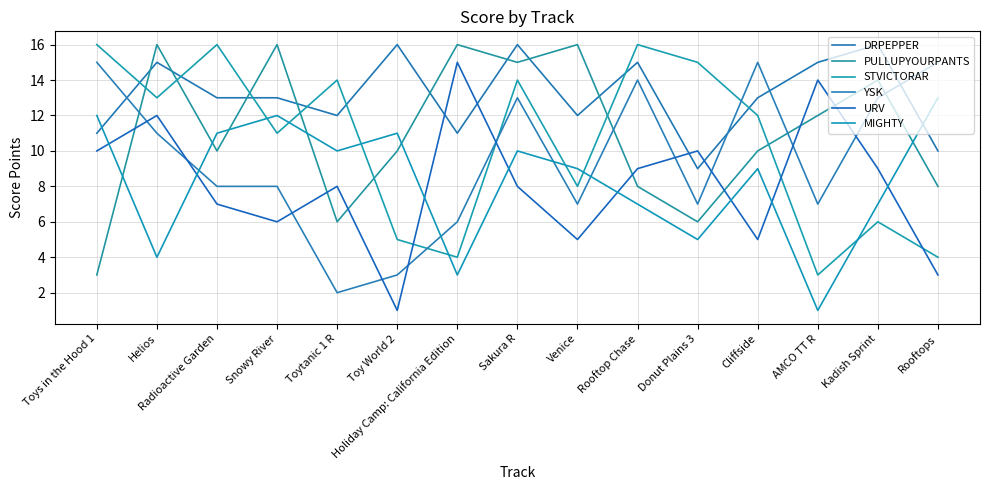

Where do PULLUPYOURPANTS and STVICTORAR first cross each other?

Toys in the Hood 1 and Helios